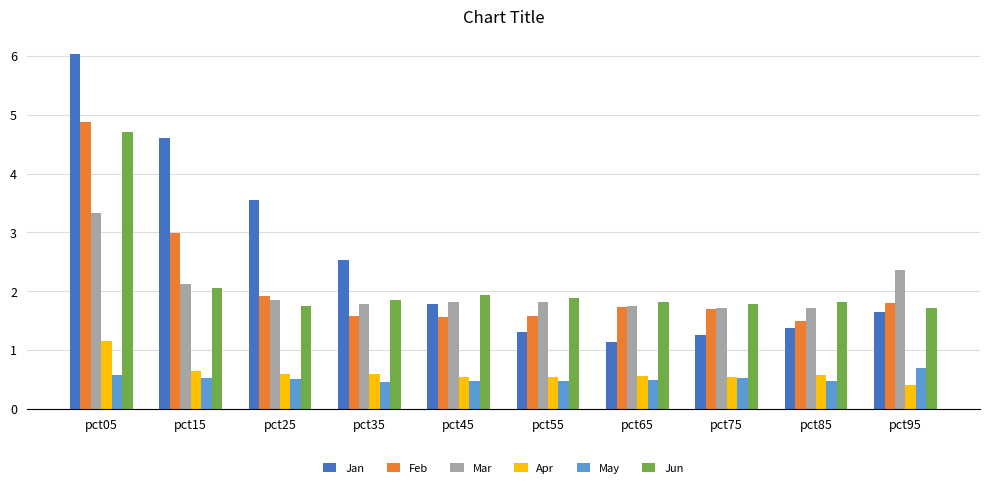

Which series changed the most between pct25 and pct75?

Jan